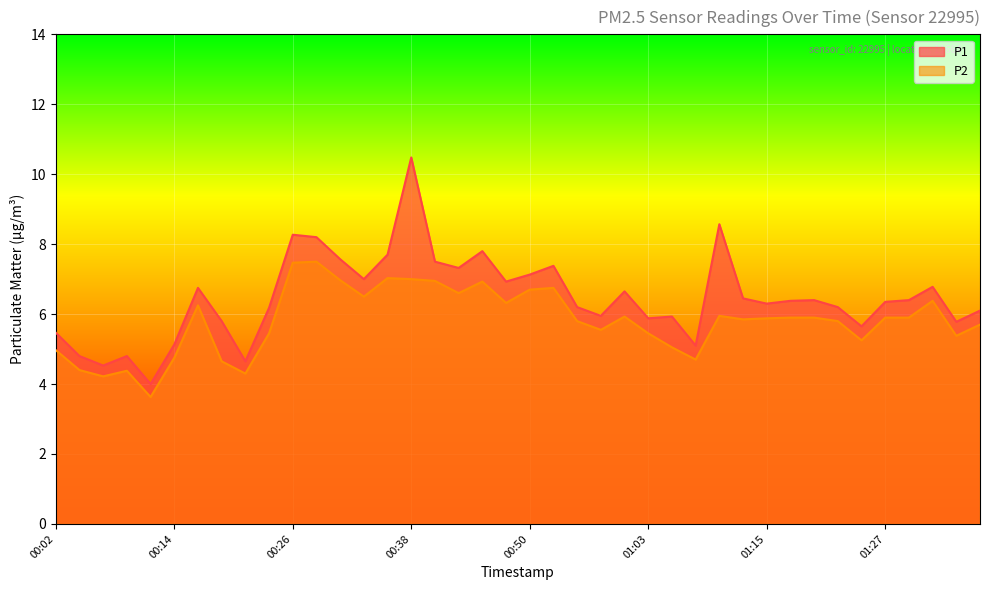

List the series in order of their peak value, highest first.

P1, P2